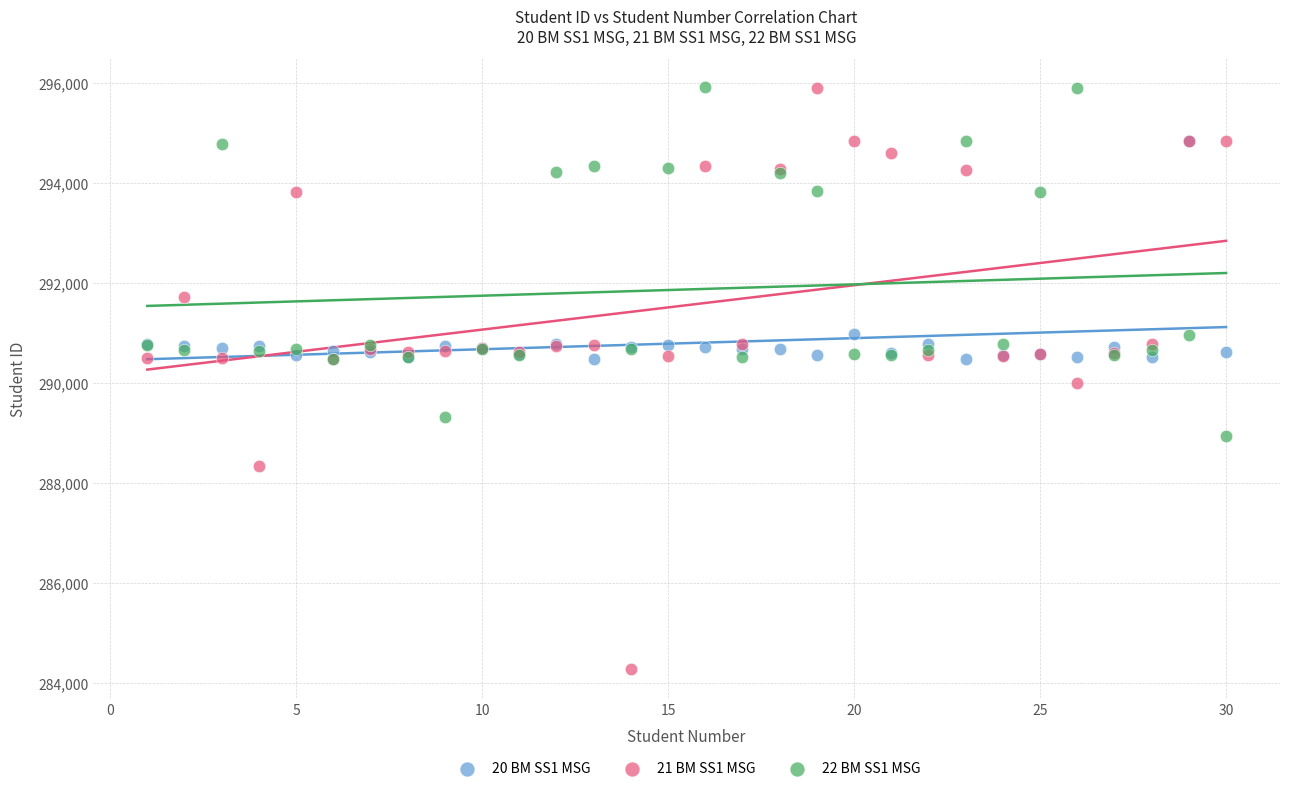

In the 22 BM SS1 MSG series, what Y value is closest to 292416?

293819